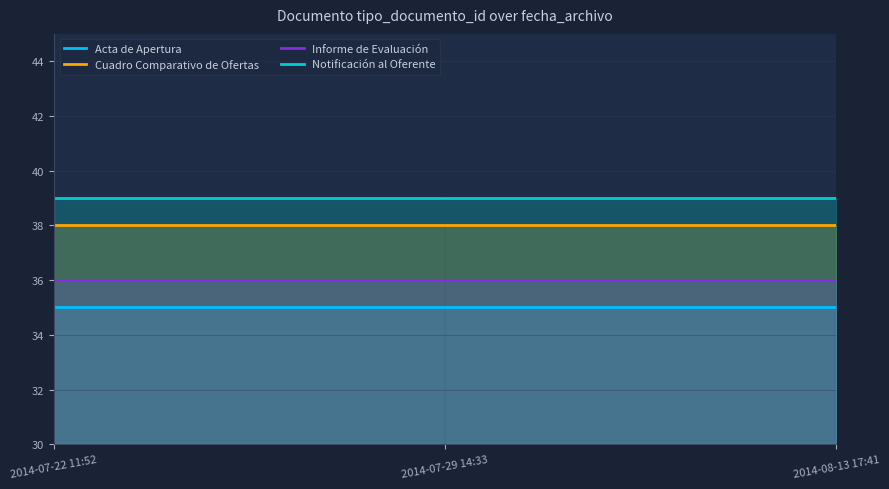

Reading left to right, extract all data points from this chart.

Acta de Apertura: 2014-07-22 11:52=35	2014-07-29 14:33=35	2014-08-13 17:41=35
Cuadro Comparativo de Ofertas: 2014-07-22 11:52=38	2014-07-29 14:33=38	2014-08-13 17:41=38
Informe de Evaluación: 2014-07-22 11:52=36	2014-07-29 14:33=36	2014-08-13 17:41=36
Notificación al Oferente: 2014-07-22 11:52=39	2014-07-29 14:33=39	2014-08-13 17:41=39